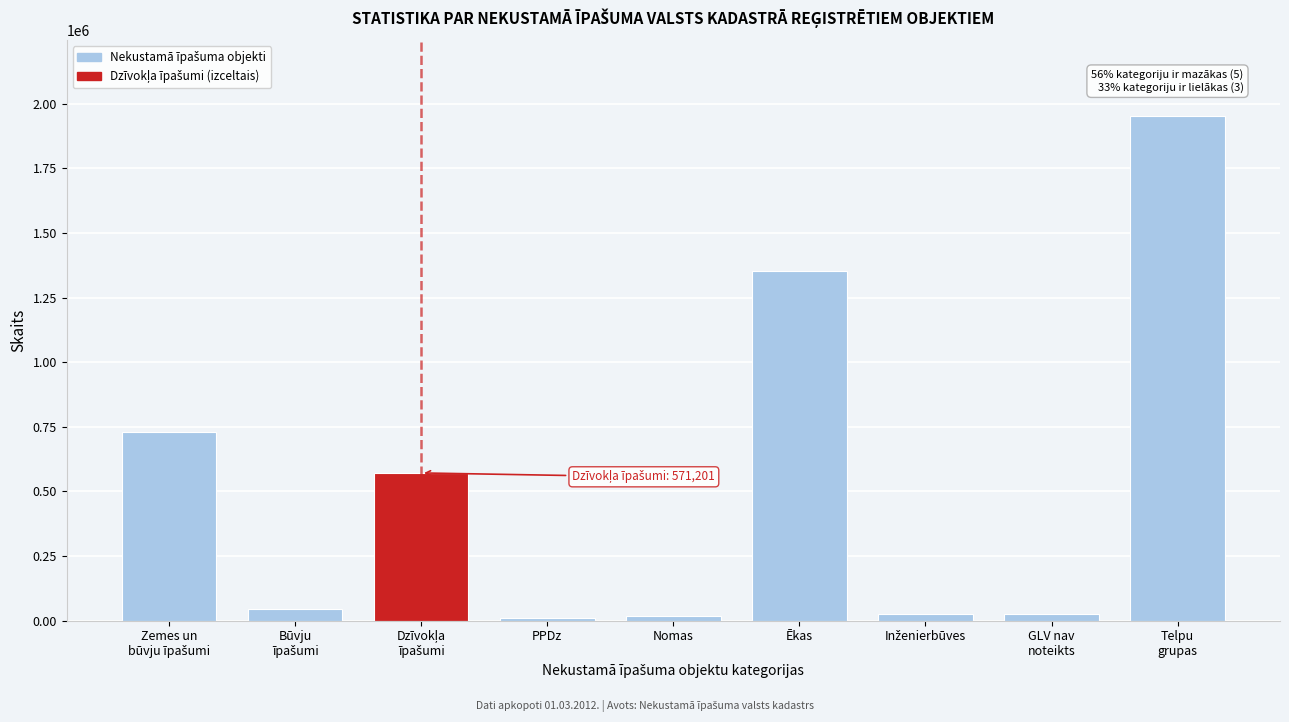

What is the difference between the maximum and minimum values?

1941533